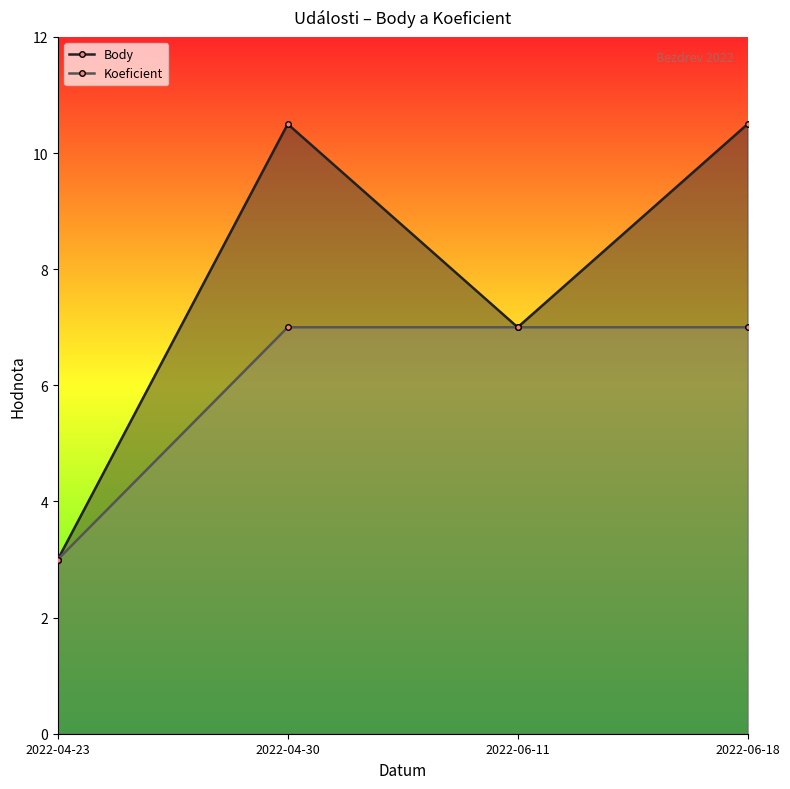

What is the total value across all series at 2022-06-18?

17.5